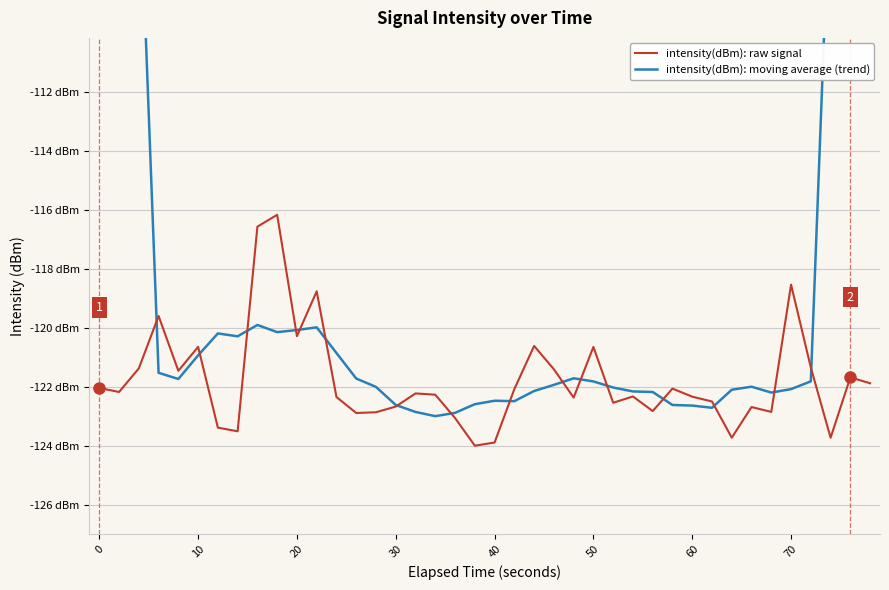

What is the minimum value shown in the chart?

-124.0